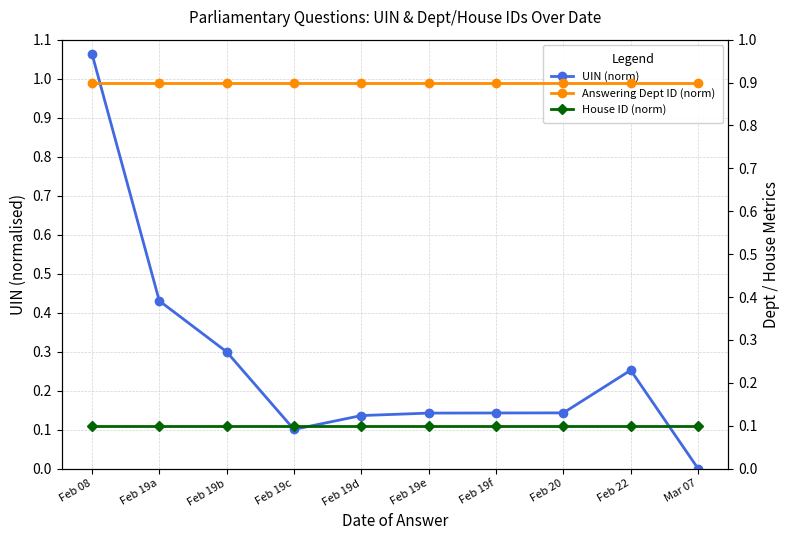

How many interior local valleys does the UIN (norm) series have?

1